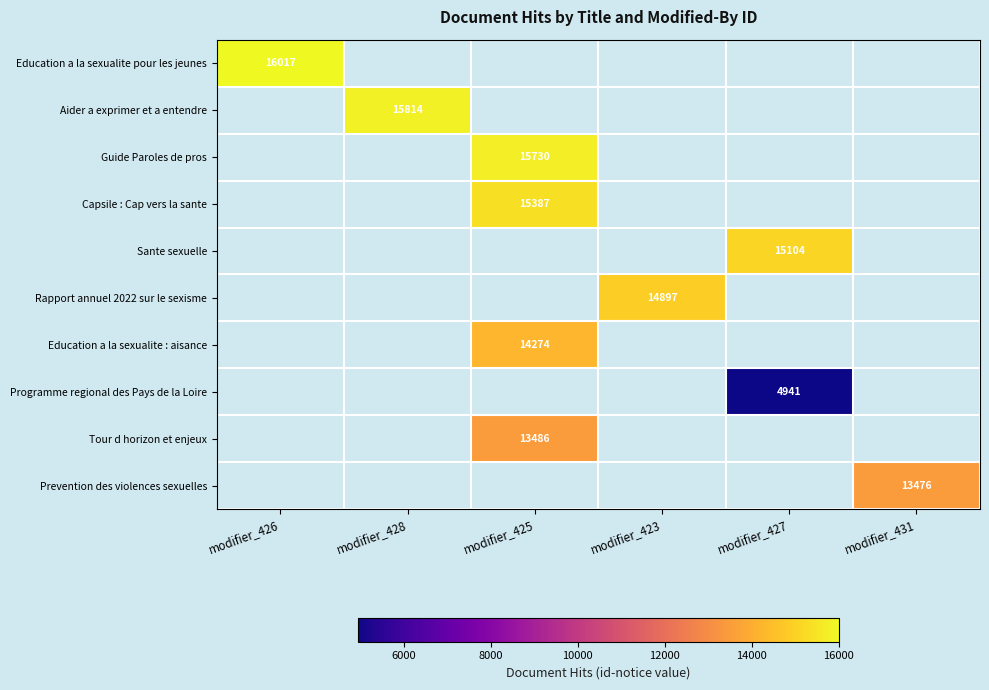

Is it true that Rapport annuel 2022 sur le sexisme equals 7030 at modifier_423?

False